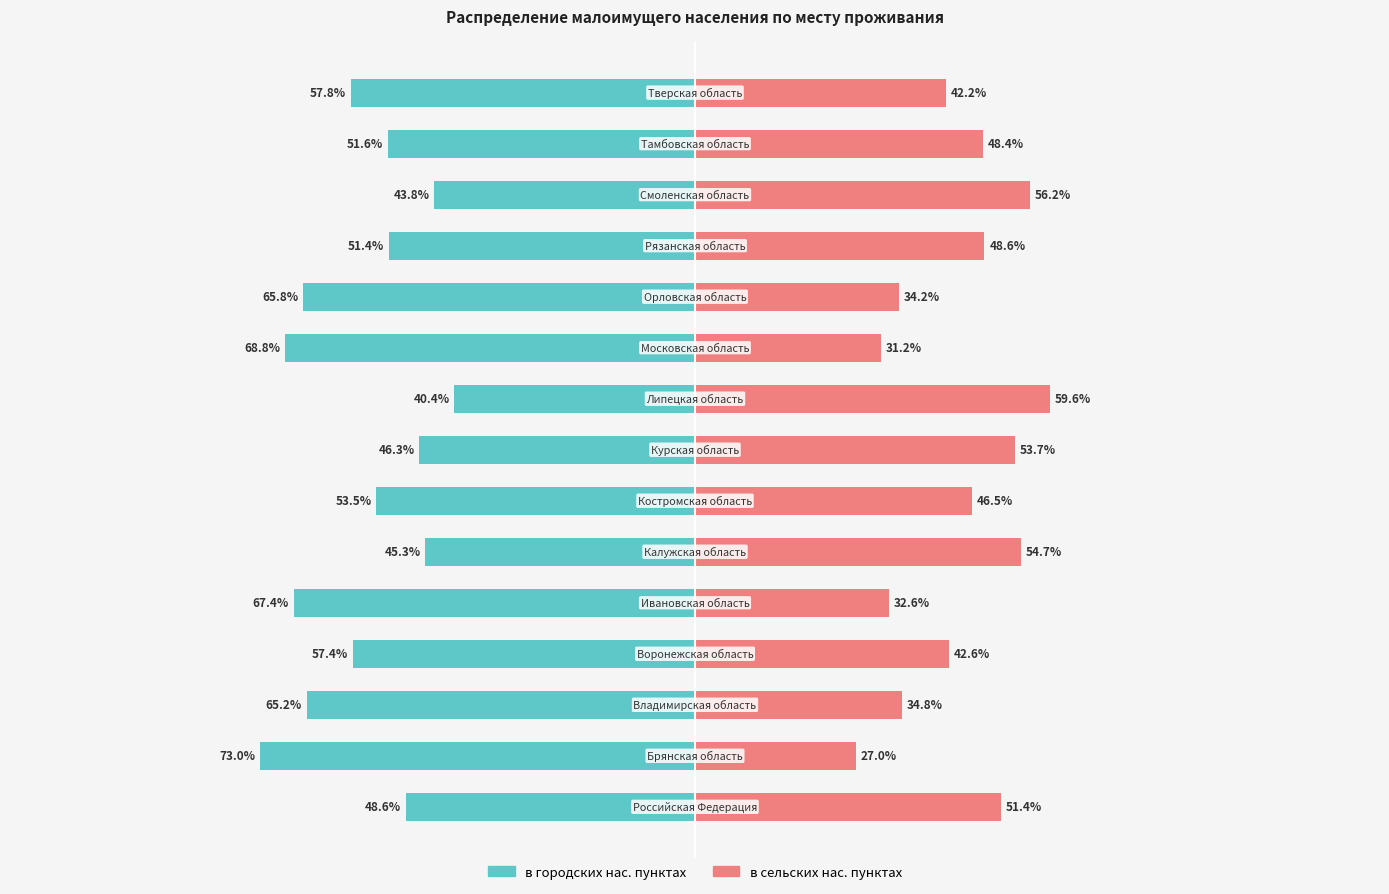

At 8, list the series in order from largest to smallest.

в сельских нас. пунктах, в городских нас. пунктах